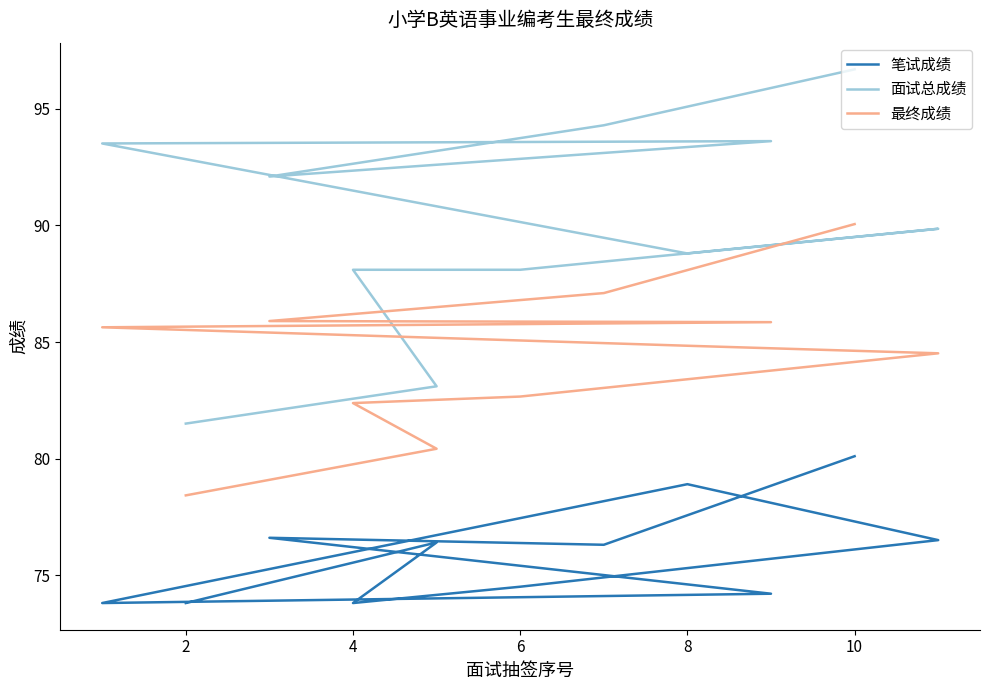

How many lines are shown in the chart?

3